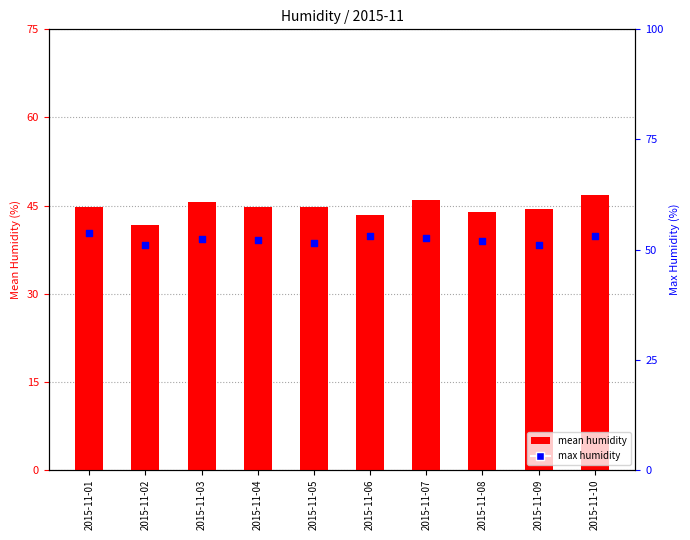

At which category is the sum across all series the highest?

2015-11-10